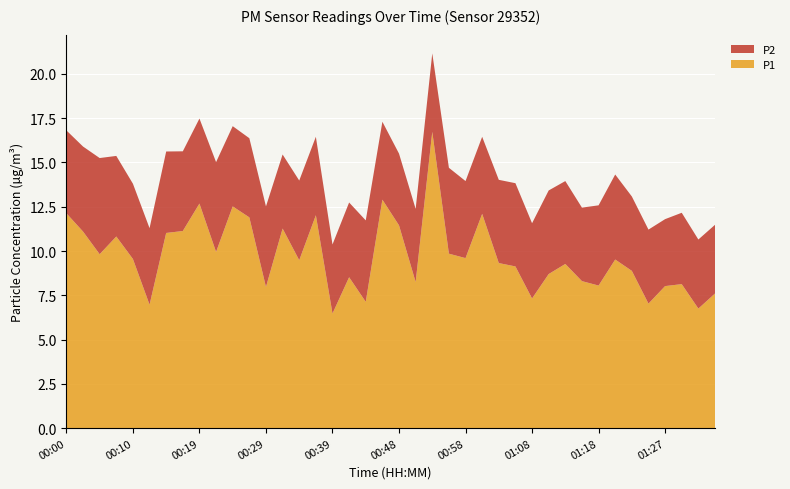

Reading left to right, transcribe all the data shown in this chart.

P1: 12.1	11.1	9.8	10.8	9.6	7.0	11.0	11.1	12.7	9.9	12.5	11.9	8.0	11.3	9.5	12.0	6.5	8.5	7.1	12.9	11.4	8.2	16.7	9.8	9.6	12.1	9.3	9.1	7.3	8.7	9.3	8.3	8.1	9.5	8.9	7.0	8.0	8.1	6.8	7.6
P2: 4.7	4.8	5.4	4.5	4.2	4.3	4.6	4.5	4.8	5.1	4.5	4.5	4.5	4.2	4.5	4.4	3.9	4.2	4.6	4.4	4.0	4.1	4.4	4.8	4.3	4.3	4.7	4.7	4.2	4.7	4.7	4.2	4.5	4.8	4.2	4.2	3.8	4.0	3.9	3.9